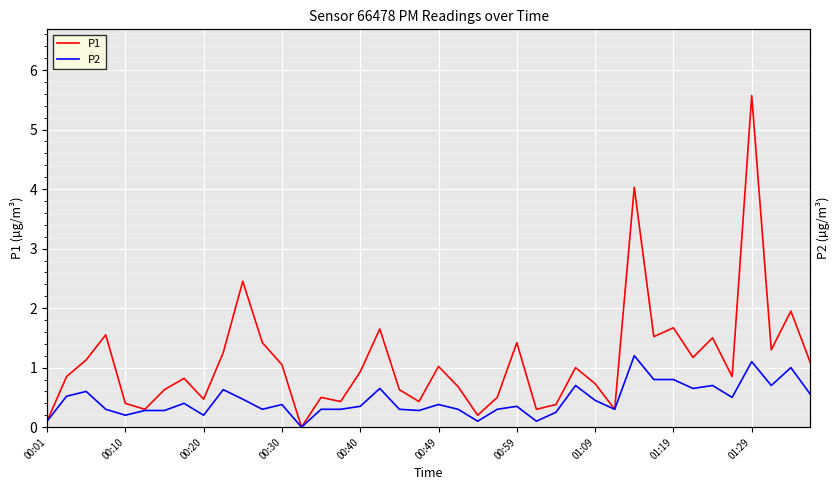

Reading right to left, extract all data points from this chart.

P1: 1.1	1.9	1.3	5.6	0.8	1.5	1.2	1.7	1.5	4.0	0.3	0.7	1.0	0.4	0.3	1.4	0.5	0.2	0.7	1.0	0.4	0.6	1.6	0.9	0.4	0.5	0.0	1.1	1.4	2.5	1.2	0.5	0.8	0.6	0.3	0.4	1.6	1.1	0.8	0.1
P2: 0.6	1.0	0.7	1.1	0.5	0.7	0.7	0.8	0.8	1.2	0.3	0.5	0.7	0.2	0.1	0.3	0.3	0.1	0.3	0.4	0.3	0.3	0.7	0.3	0.3	0.3	0.0	0.4	0.3	0.5	0.6	0.2	0.4	0.3	0.3	0.2	0.3	0.6	0.5	0.1